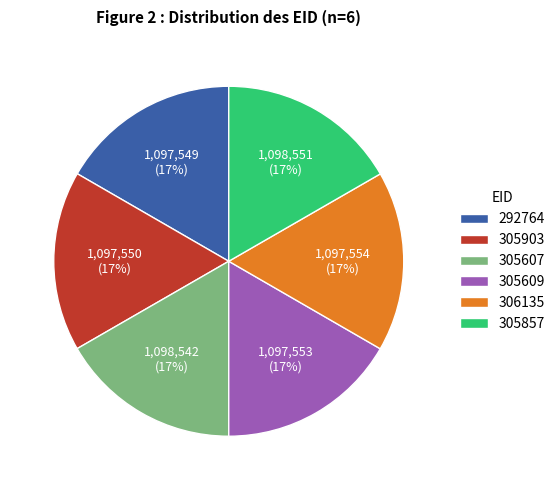

The 306135 slice represents 8% of the pie. True or false?

False